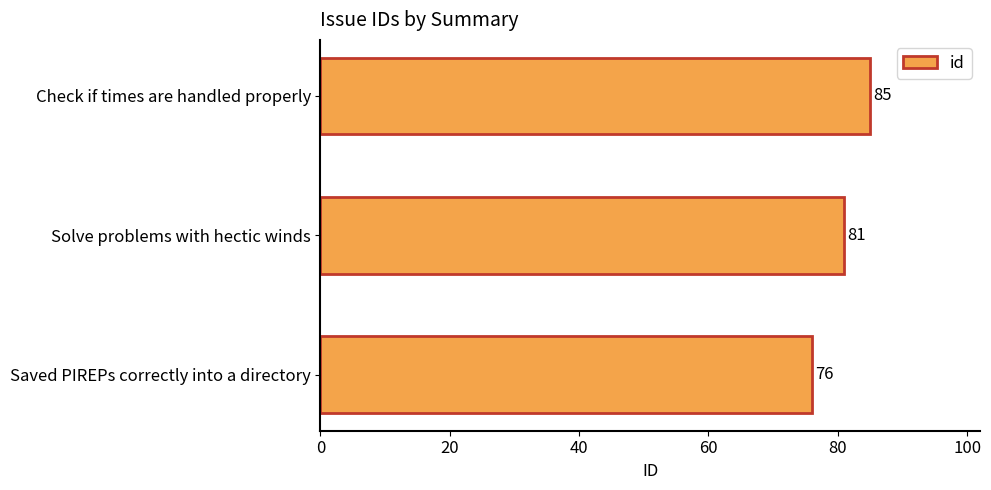

Rank the categories by value from highest to lowest.

Check if times are handled properly, Solve problems with hectic winds, Saved PIREPs correctly into a directory